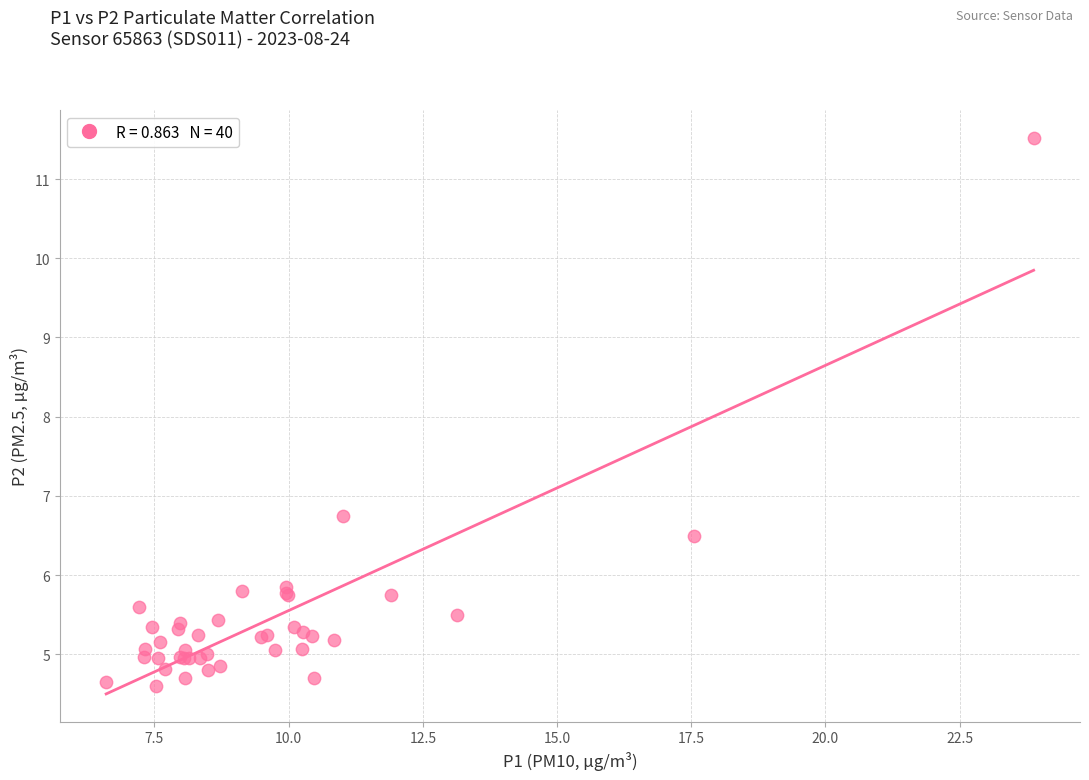

What Y value in the scatter plot is closest to 8?

6.8